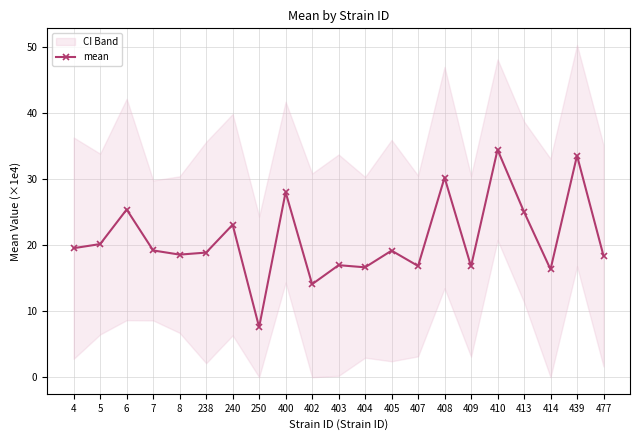

True or false: the data has more than 0 interior local peaks.

True